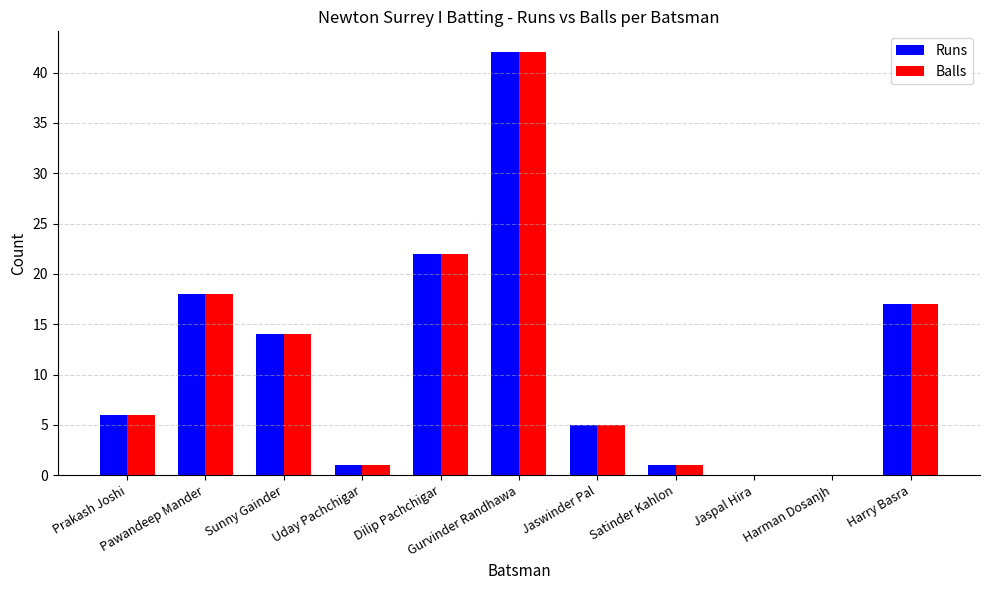

What is the sum of all Balls values?

126